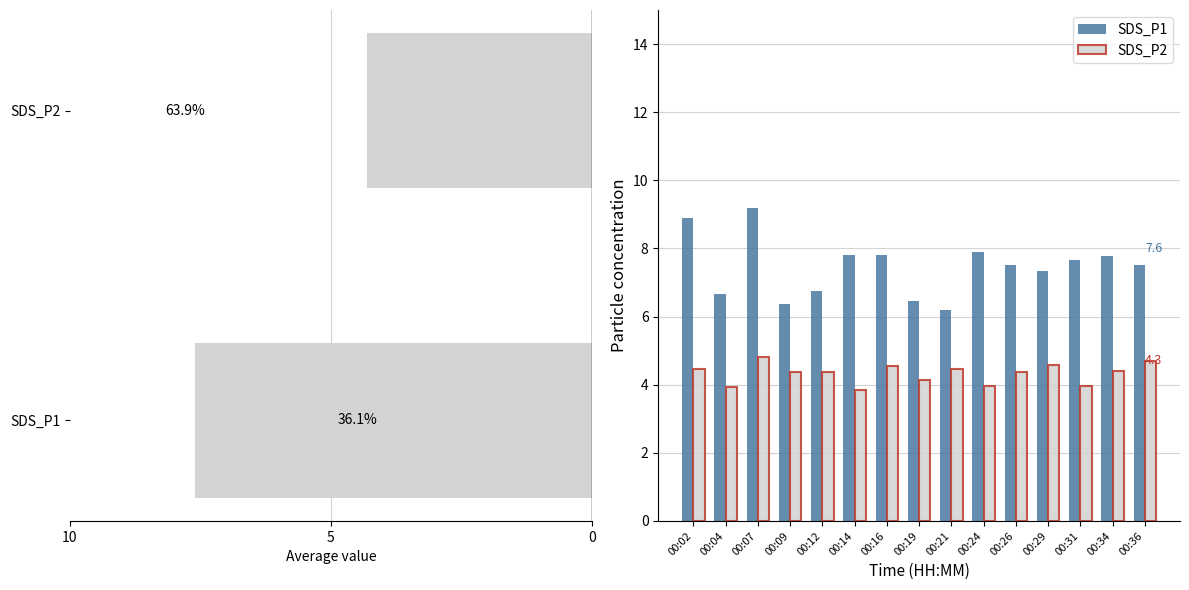

Between 00:12 and 00:14, which is larger?

00:14